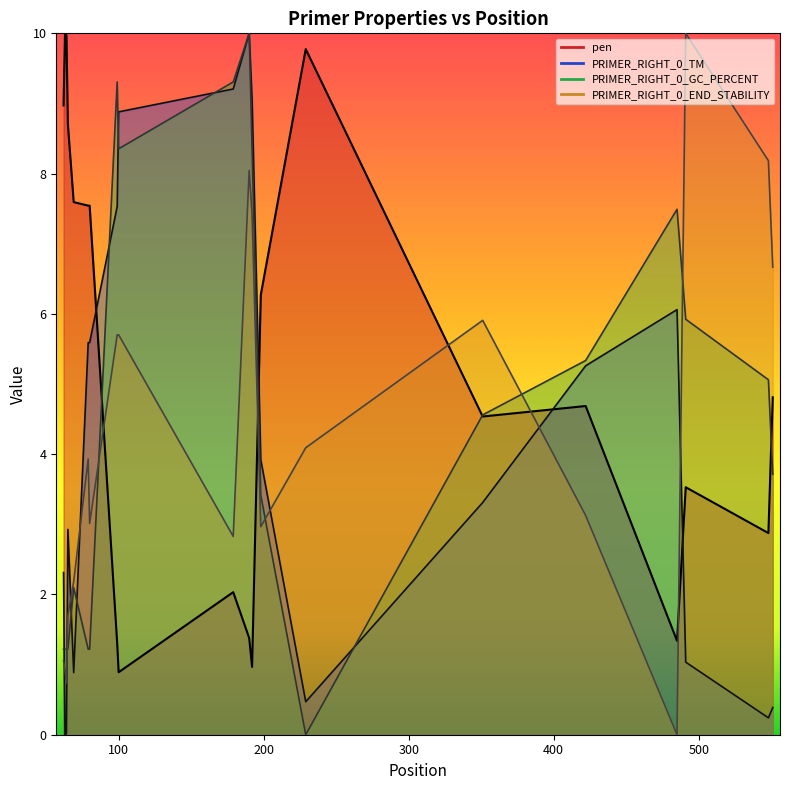

Reading left to right, transcribe all the data shown in this chart.

pen: 9.0	10.0	10.0	8.7	7.6	7.5	7.5	1.3	0.9	2.0	1.4	1.0	6.3	9.8	4.5	4.7	1.3	3.5	2.9	4.8
PRIMER_RIGHT_0_TM: 2.3	0.0	0.0	2.9	0.9	5.6	5.6	7.5	8.9	9.2	10.0	9.1	3.9	0.5	3.3	5.3	6.1	1.0	0.2	0.4
PRIMER_RIGHT_0_GC_PERCENT: 1.2	1.2	1.2	1.2	2.1	1.2	1.2	9.3	8.4	9.3	10.0	8.4	3.4	0.0	4.6	5.3	7.5	5.9	5.1	3.7
PRIMER_RIGHT_0_END_STABILITY: 1.1	0.9	0.7	1.7	2.2	3.9	3.0	5.7	5.7	2.8	8.0	7.4	3.0	4.1	5.9	3.1	0.0	10.0	8.2	6.7